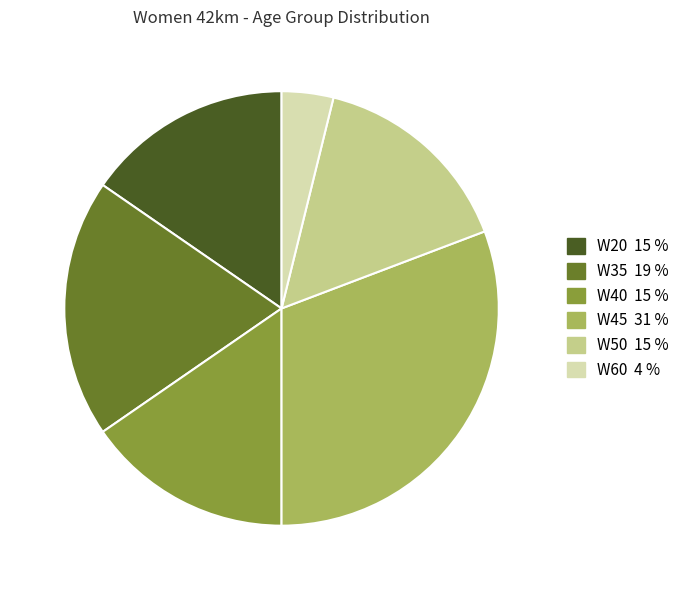

How many segments does this pie chart have?

6